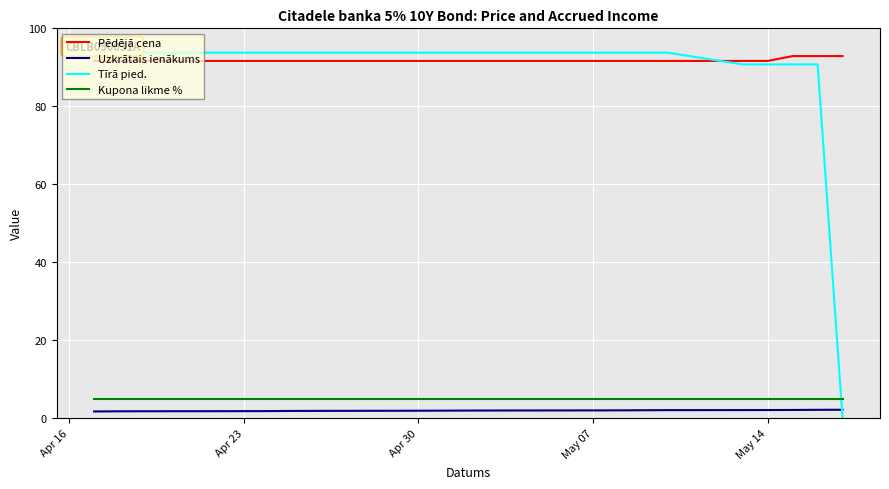

How many values in Tīrā pied. are above zero?

19